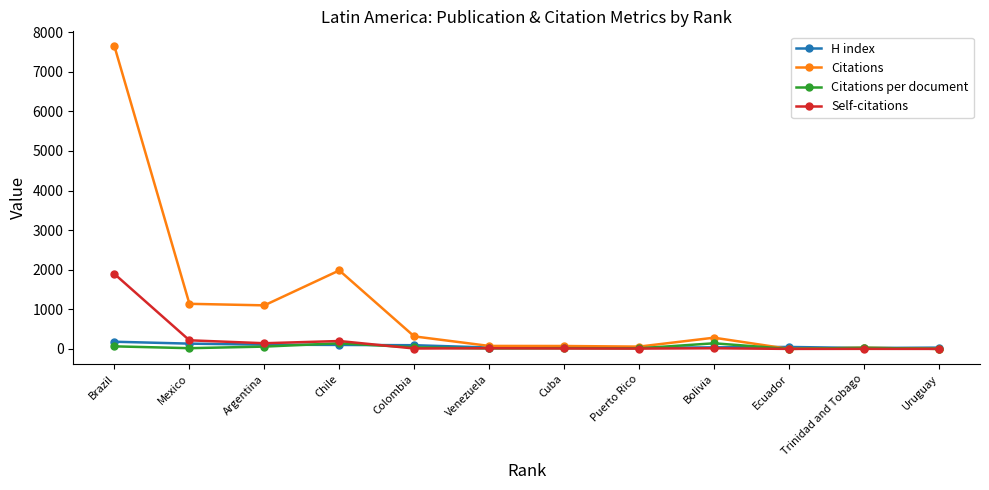

What is the highest value of the H index series?

181.0